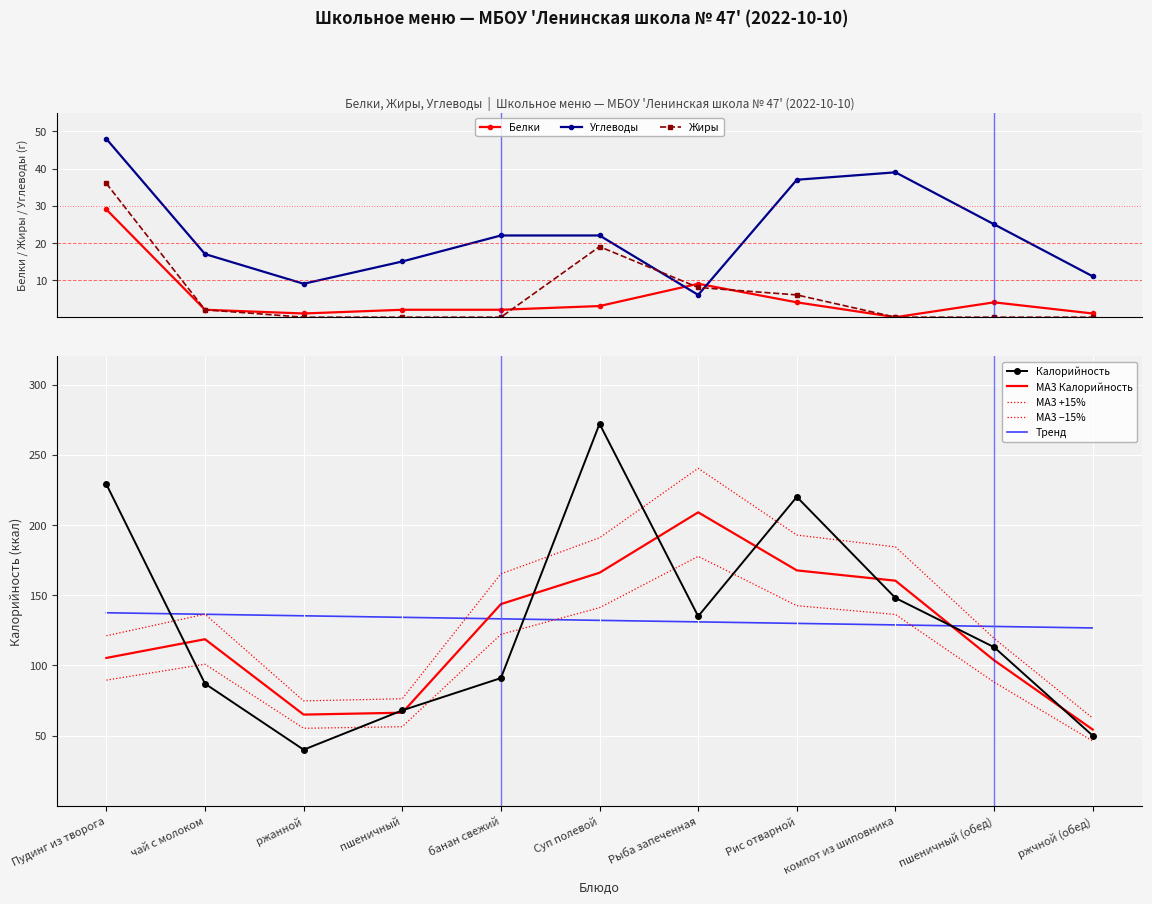

What is the value of the Калорийность point at the 9th from the left?

148